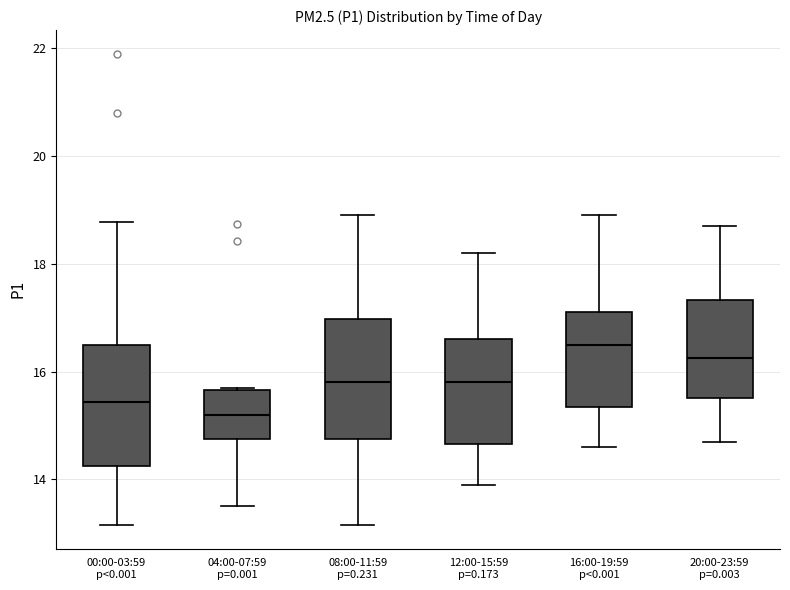

Reading left to right, read every box against the y-axis: the position of its median line, the range the box covers, and the ends of its whiskers. The values are not printed on the chart, so give them approximately, as read against the axis.

00:00-03:59 p<0.001: median 15.4, box 14.2 to 16.4, whiskers 13.2 to 18.8
04:00-07:59 p=0.001: median 15.2, box 14.8 to 15.6, whiskers 13.6 to 15.8
08:00-11:59 p=0.231: median 15.8, box 14.8 to 17.0, whiskers 13.2 to 19.0
12:00-15:59 p=0.173: median 15.8, box 14.6 to 16.6, whiskers 14.0 to 18.2
16:00-19:59 p<0.001: median 16.6, box 15.4 to 17.2, whiskers 14.6 to 19.0
20:00-23:59 p=0.003: median 16.2, box 15.6 to 17.4, whiskers 14.8 to 18.8